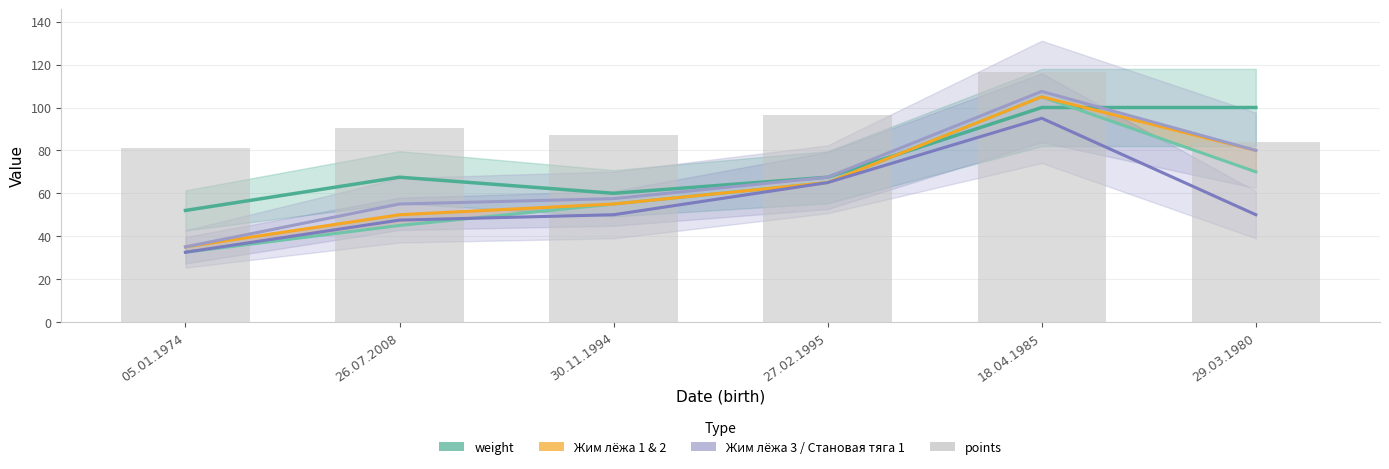

What is the minimum value shown in the chart?

32.5